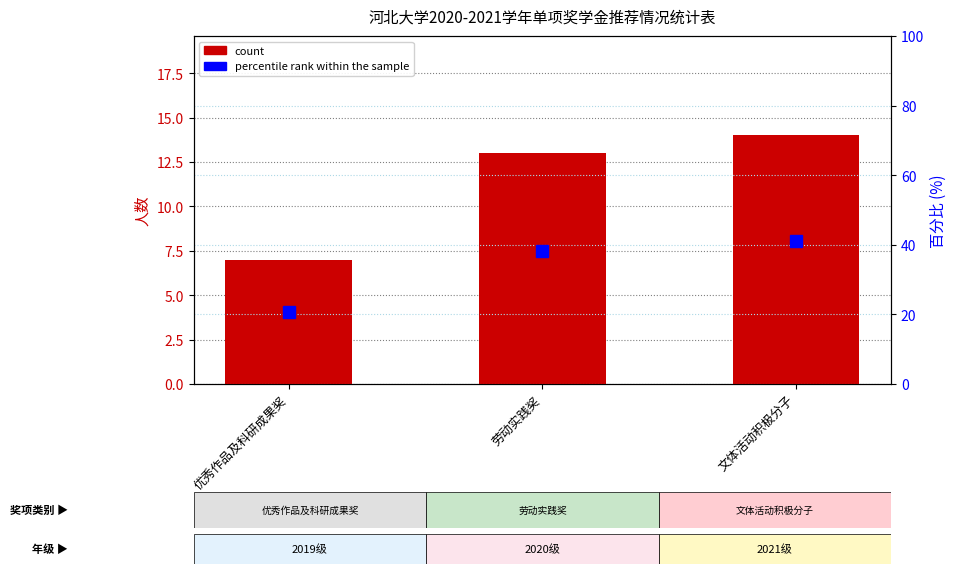

Reading left to right, transcribe all the data shown in this chart.

count: 7.0	13.0	14.0
percentile rank within the sample: 20.6	38.2	41.2